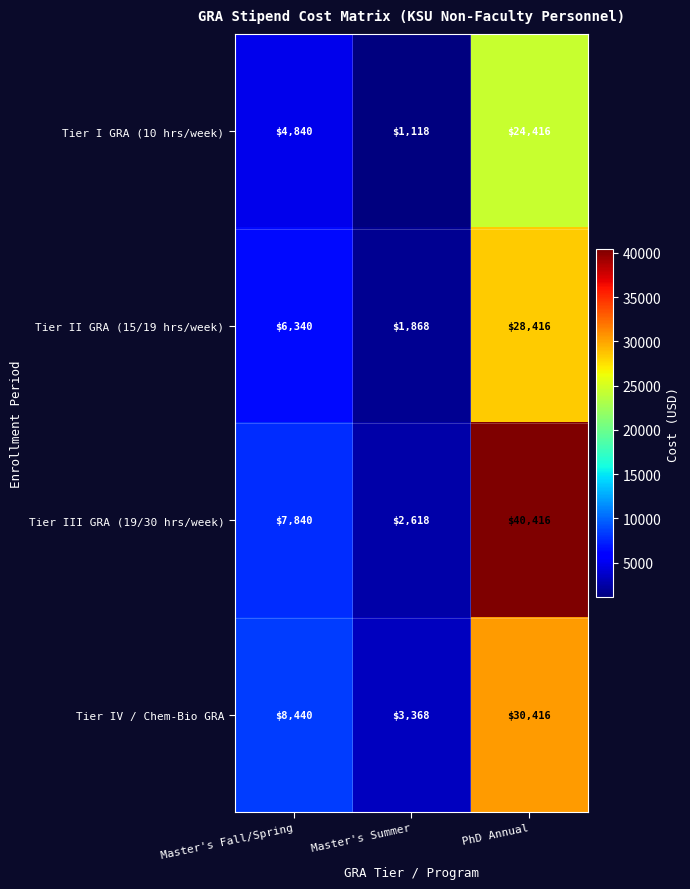

Reading left to right, what are all the values shown in this chart?

Tier I GRA (10 hrs/week): 4840	1118	24416
Tier II GRA (15/19 hrs/week): 6340	1868	28416
Tier III GRA (19/30 hrs/week): 7840	2618	40416
Tier IV / Chem-Bio GRA: 8440	3368	30416